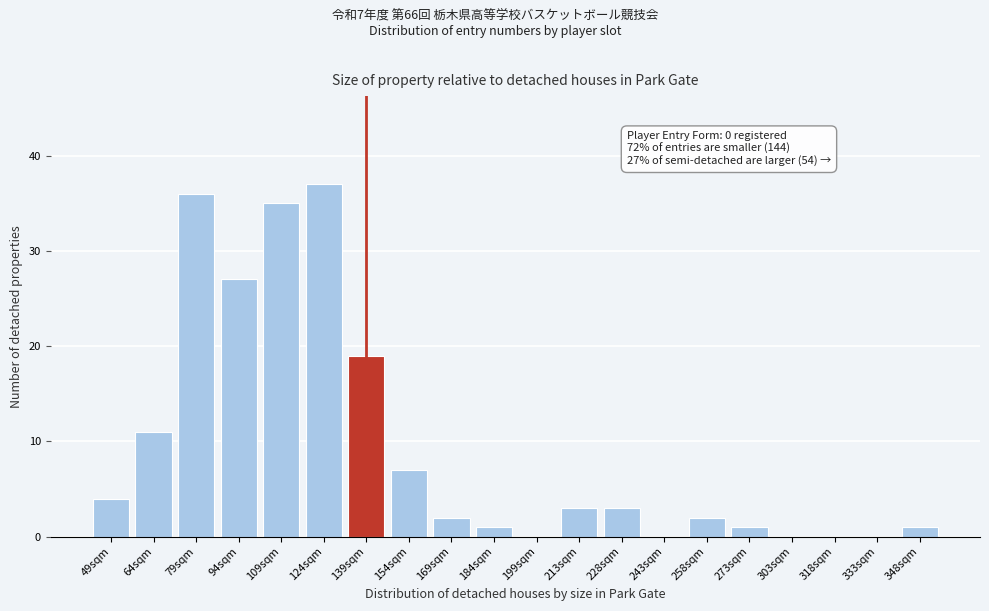

Reading left to right, list all the values displayed in this chart.

49sqm=4	64sqm=11	79sqm=36	94sqm=27	109sqm=35	124sqm=37	139sqm=19	154sqm=7	169sqm=2	184sqm=1	199sqm=0	213sqm=3	228sqm=3	243sqm=0	258sqm=2	273sqm=1	303sqm=0	318sqm=0	333sqm=0	348sqm=1